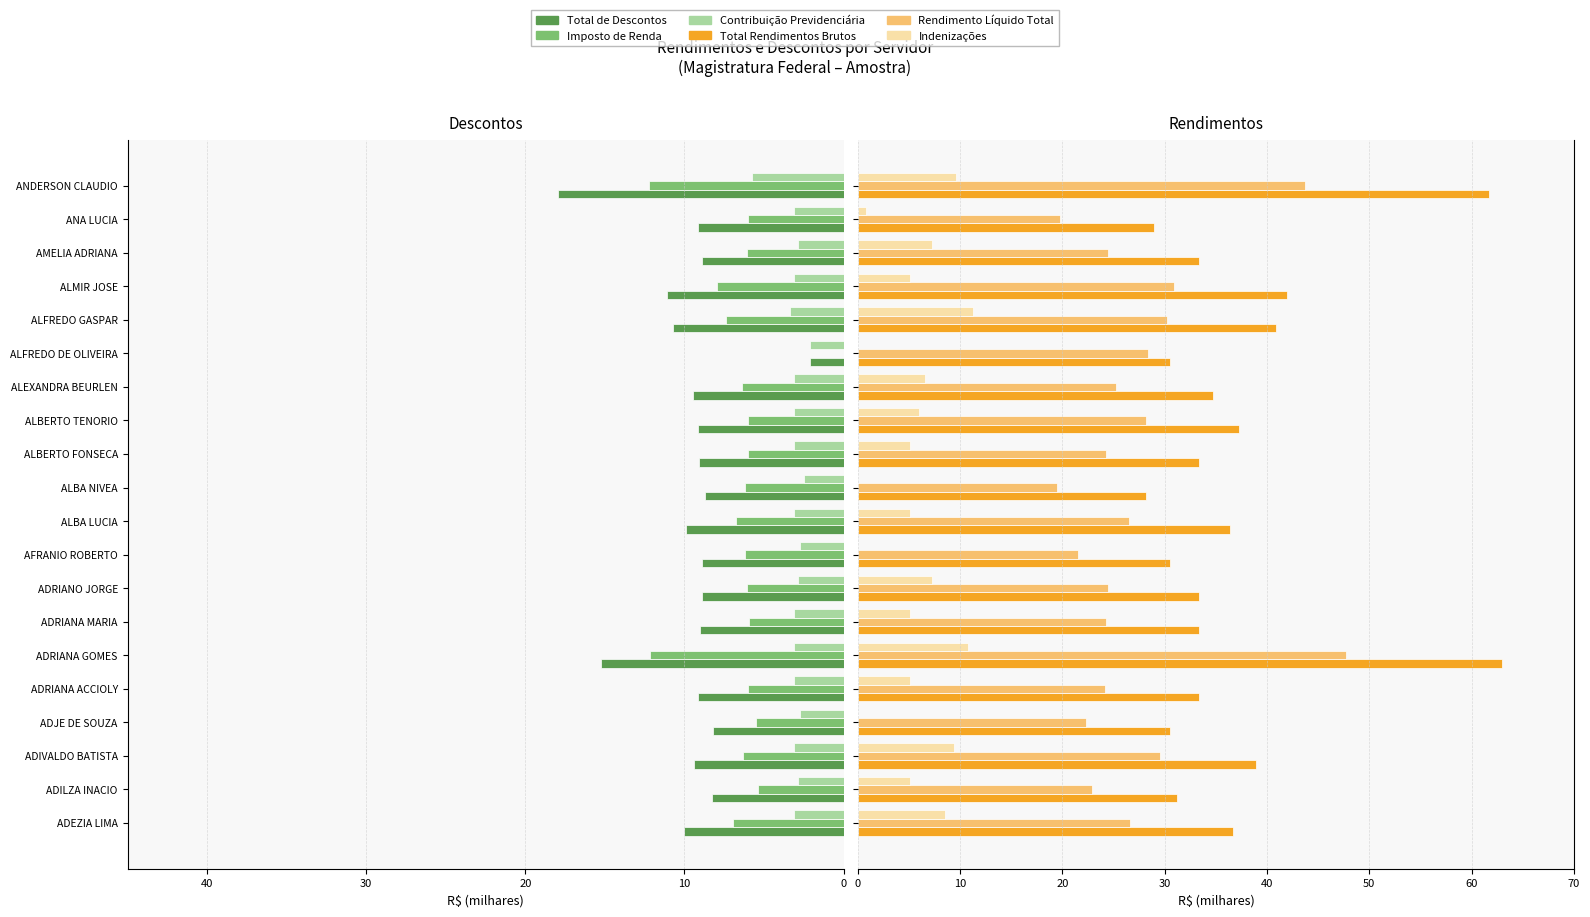

What is the smallest value displayed?

-18.0